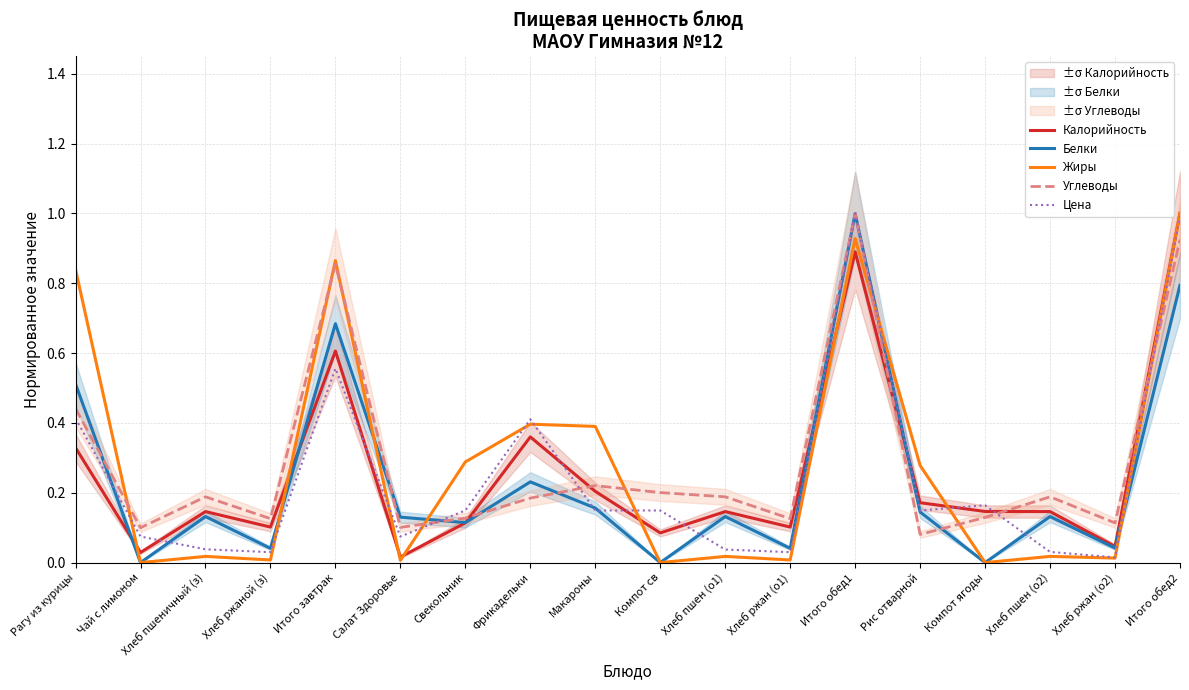

Which series has the widest spread of values?

Белки